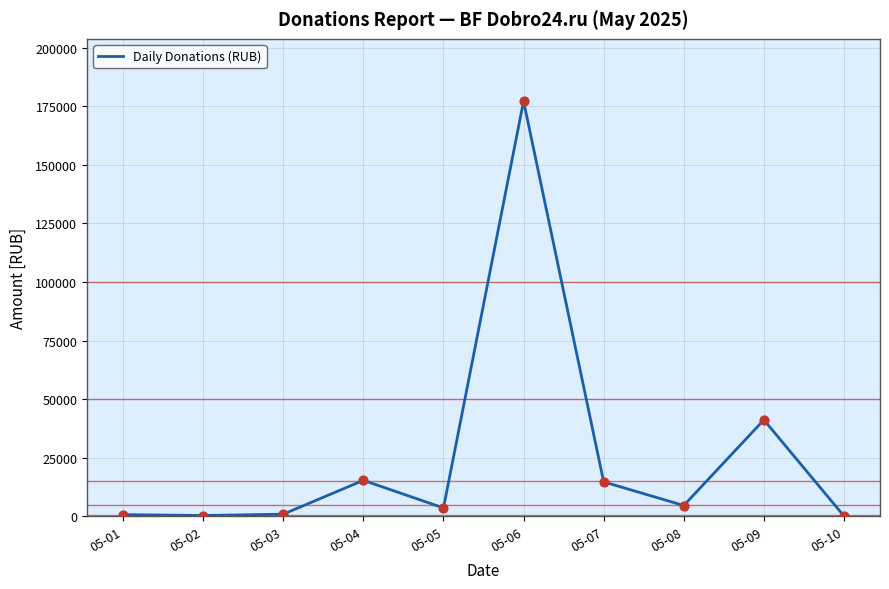

Approximately how many times larger is the value at 05-09 compared to 05-03?

41.3